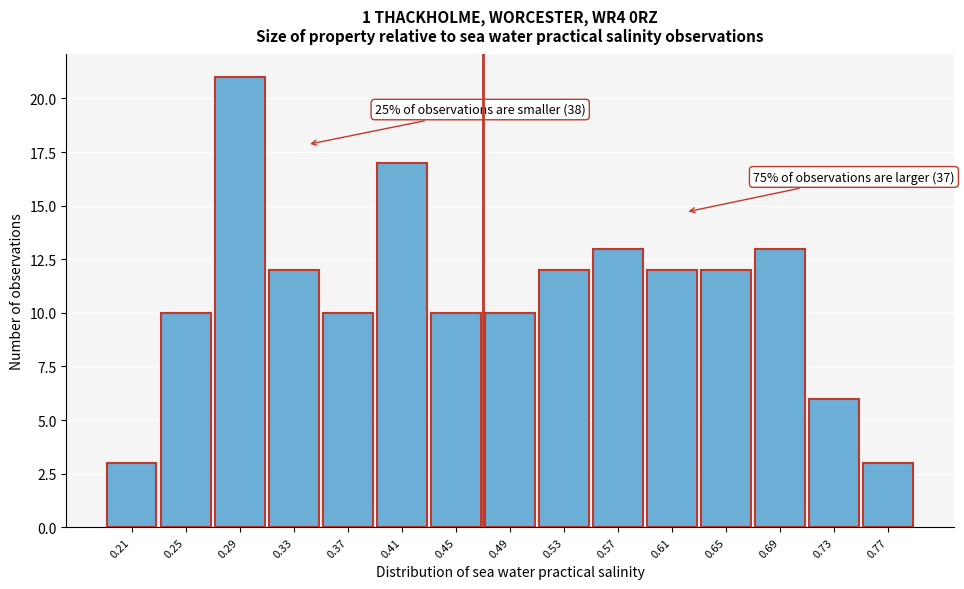

Over which range of the x-axis is the bar tallest?

0.27 to 0.31